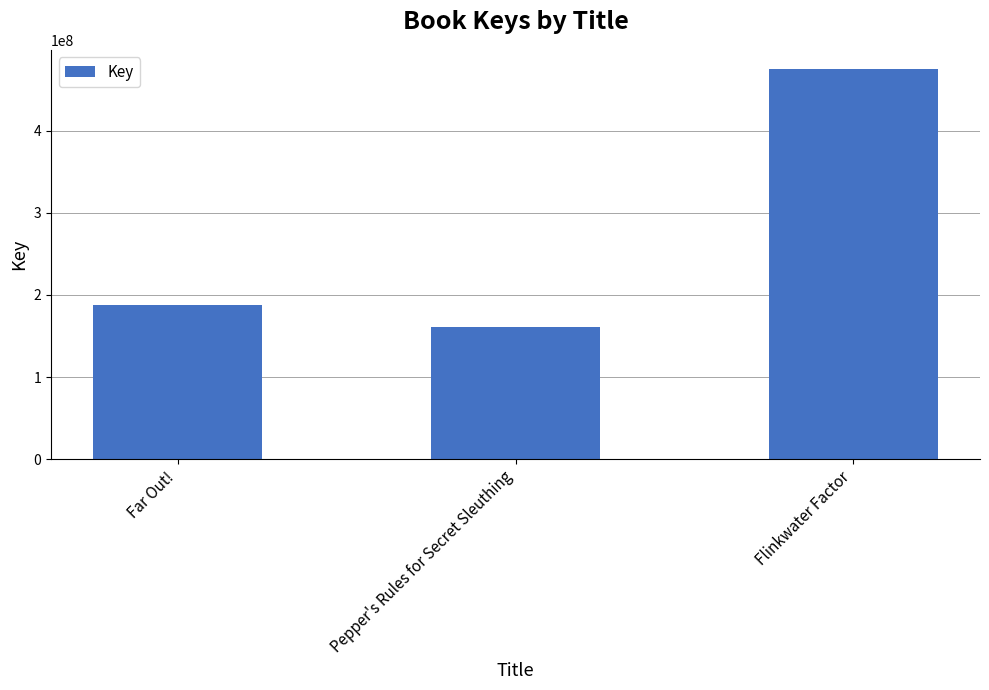

The chart shows a value of 160827043 at Pepper's Rules for Secret Sleuthing. True or false?

True